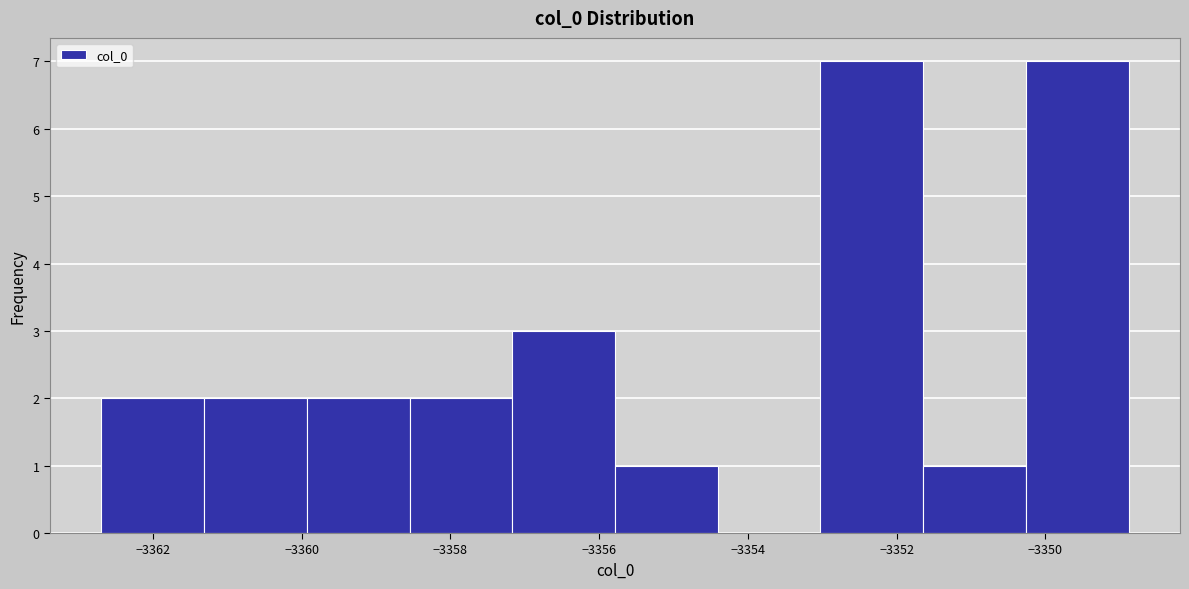

Reading left to right, transcribe this chart: for each bar, give the range it covers on the x-axis and its height. Neither the bar edges nor the heights are printed on the chart, so give them approximately, as read against the axes.

-3362.6 to -3361.4: 2
-3361.4 to -3360.0: 2
-3360.0 to -3358.6: 2
-3358.6 to -3357.2: 2
-3357.2 to -3355.8: 3
-3355.8 to -3354.4: 1
-3354.4 to -3353.0: 0
-3353.0 to -3351.6: 7
-3351.6 to -3350.2: 1
-3350.2 to -3348.8: 7